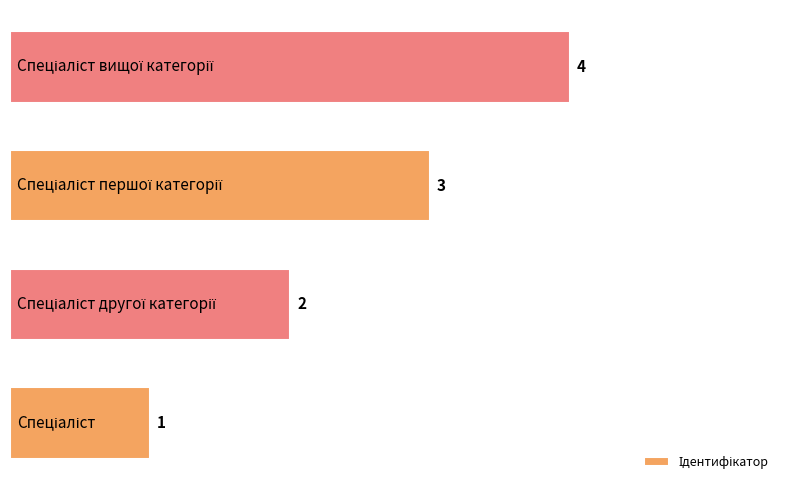

What is the greatest value displayed?

4